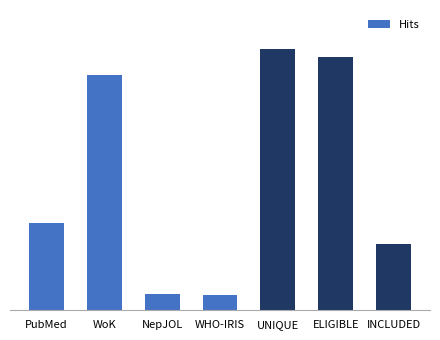

What is the sum of the values at ELIGIBLE and PubMed?

184